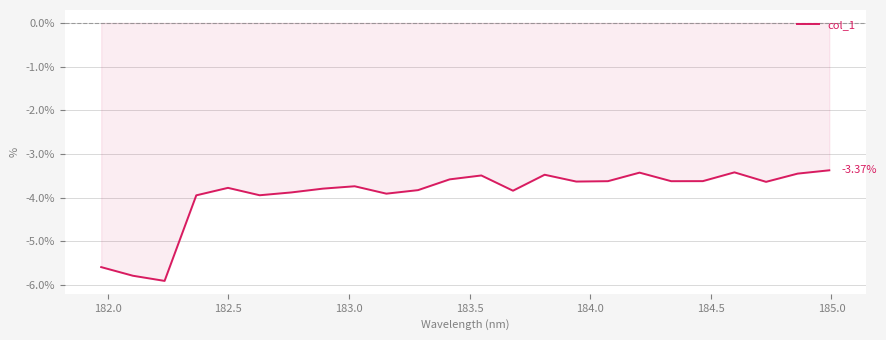

What is the difference between the maximum and minimum values?

2.5